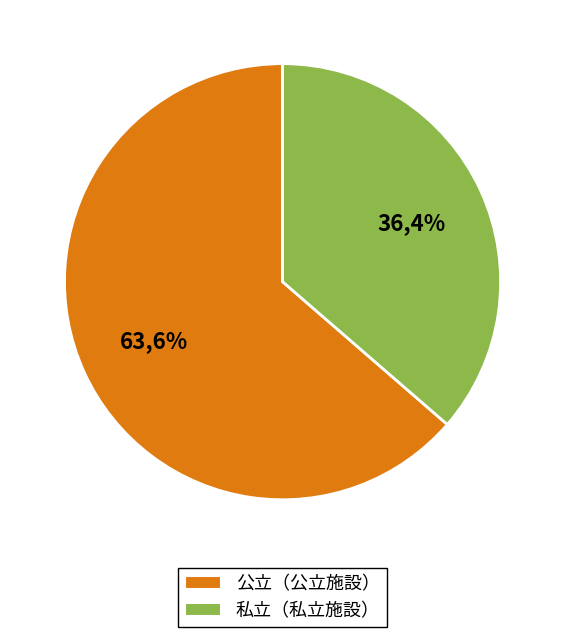

How much of the chart is everything except 公立?

36.4%